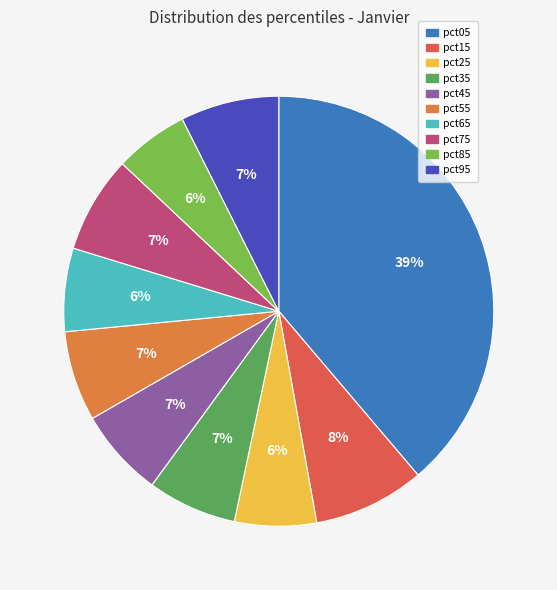

What is the largest slice in the pie chart?

pct05